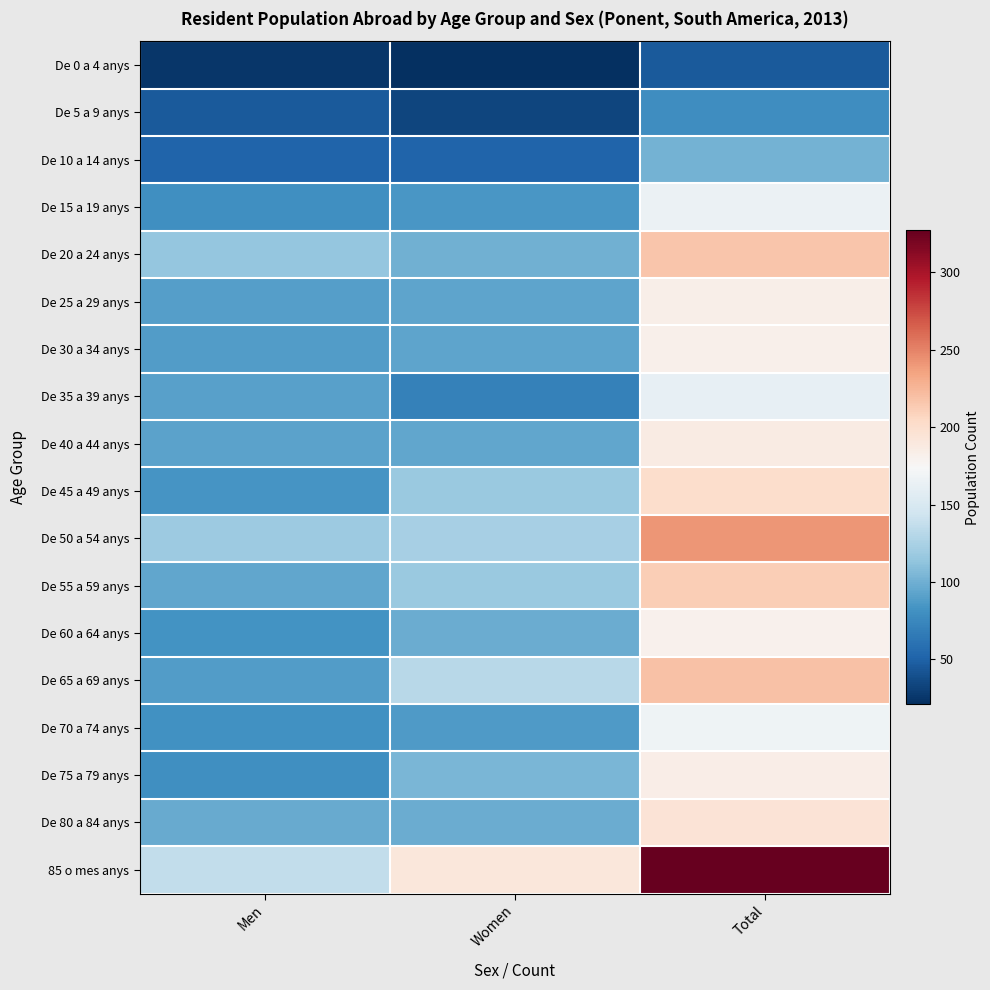

What is the difference between the highest and lowest values at Men?

111